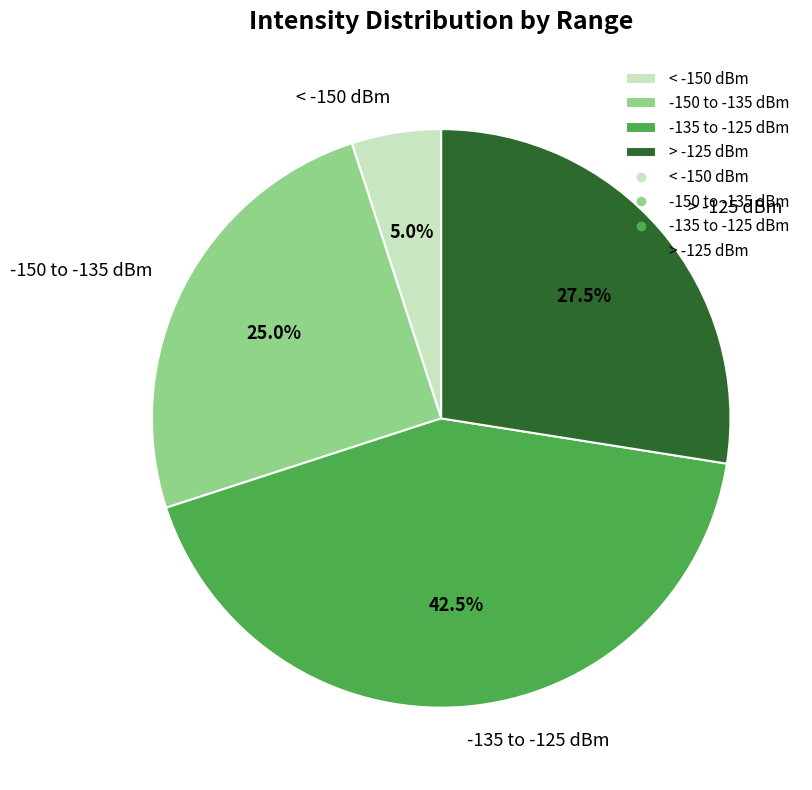

Which slice is the smallest?

< -150 dBm